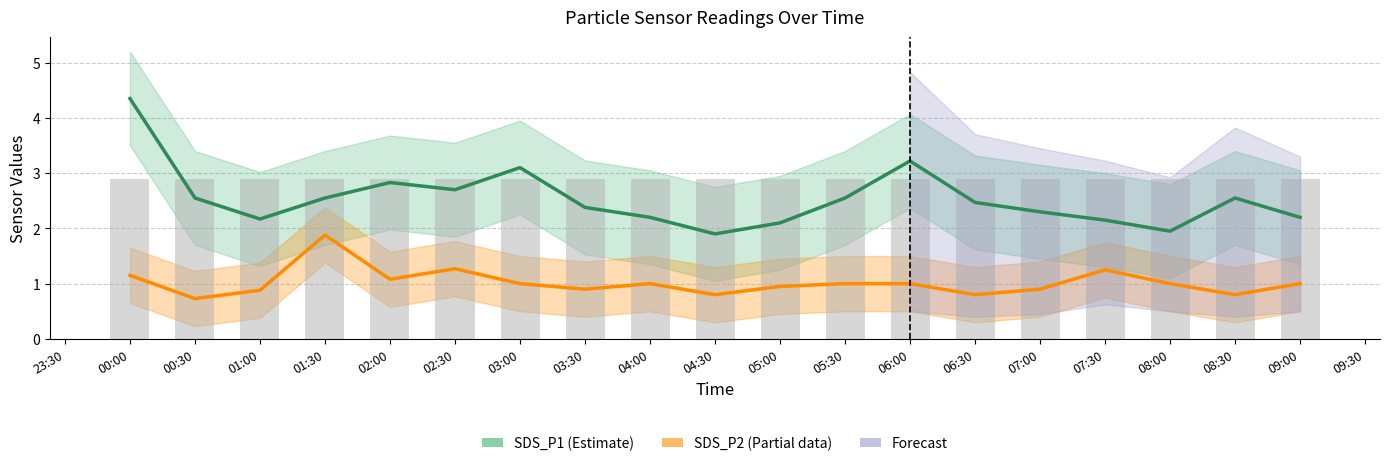

What is the maximum value for SDS_P2 (Partial)?

1.9